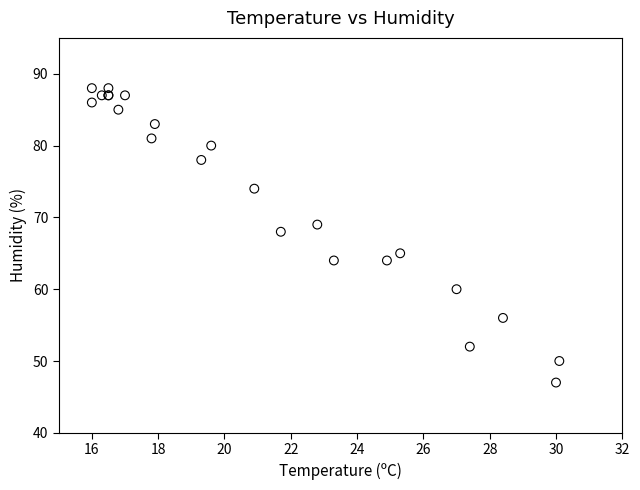

What Y value in the scatter plot is closest to 67?

68